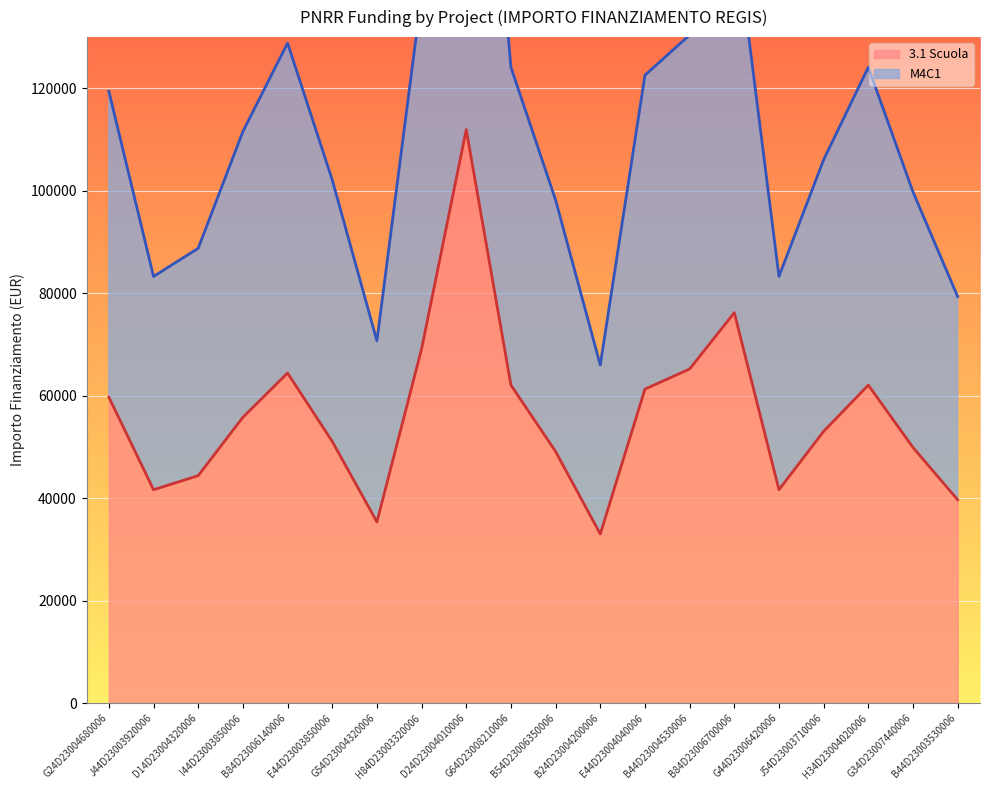

What is the label of the 11th point from the right?

G64D23008210006